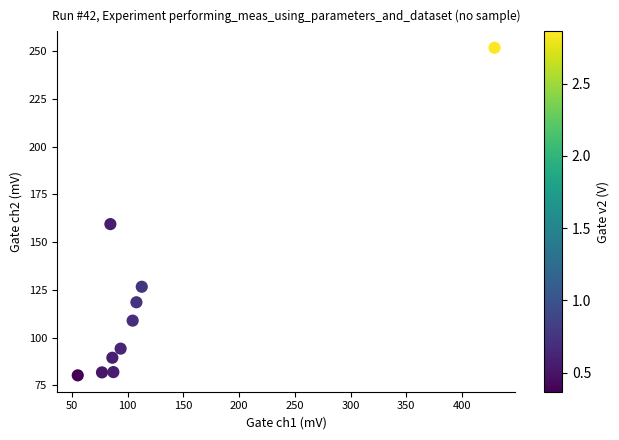

What is the average Y value?

119.3